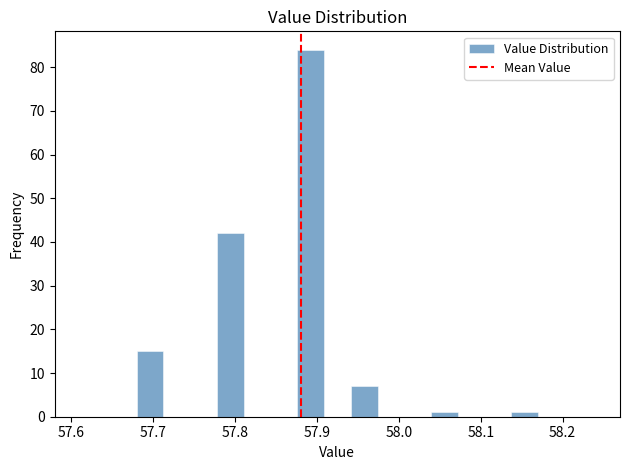

Around what value on the x-axis is the tallest bar? Give the approximate position of its centre, as read against the axis.

57.89